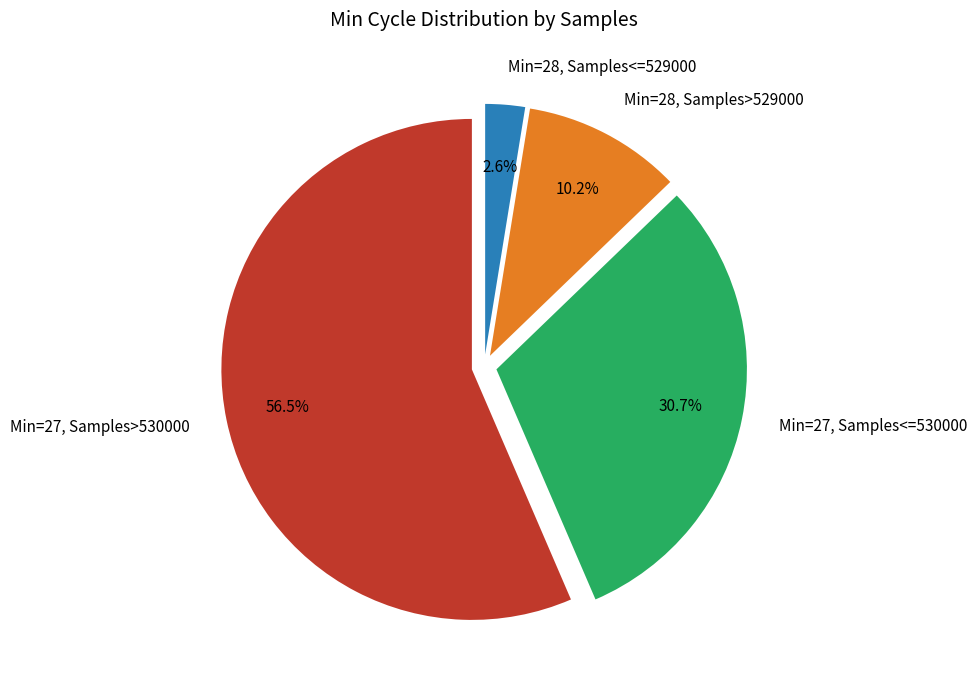

Is there a majority slice in this chart?

Yes